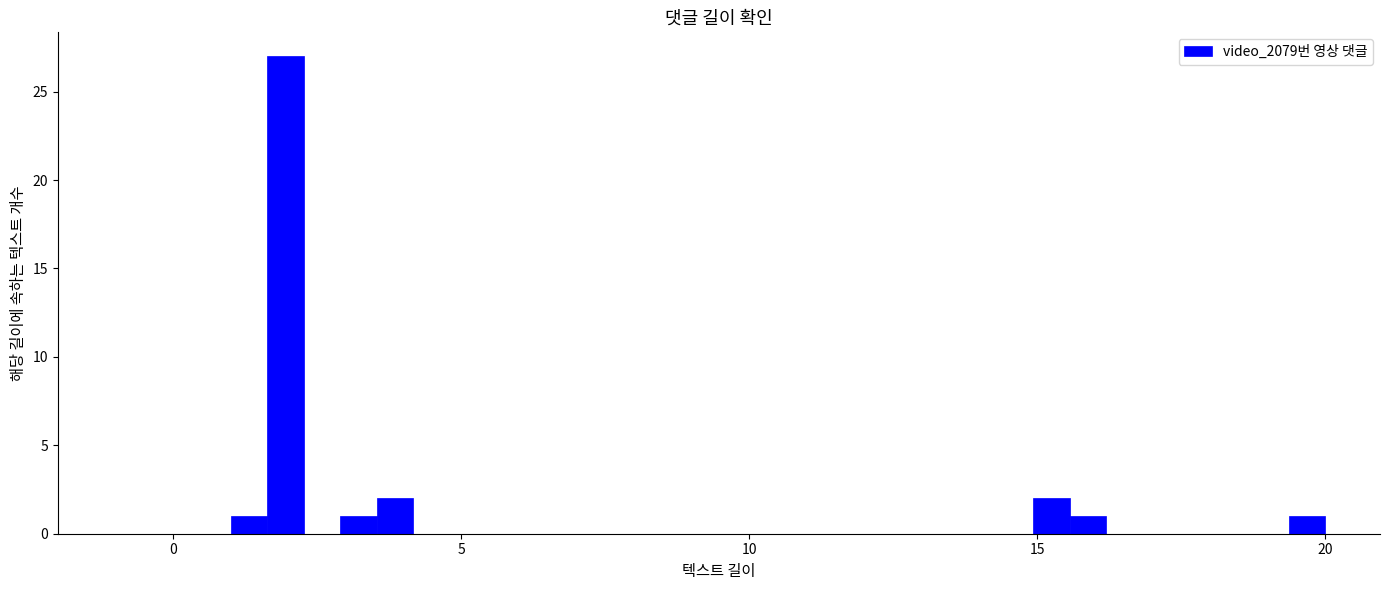

Around what value on the x-axis is the tallest bar? Give the approximate position of its centre, as read against the axis.

2.0